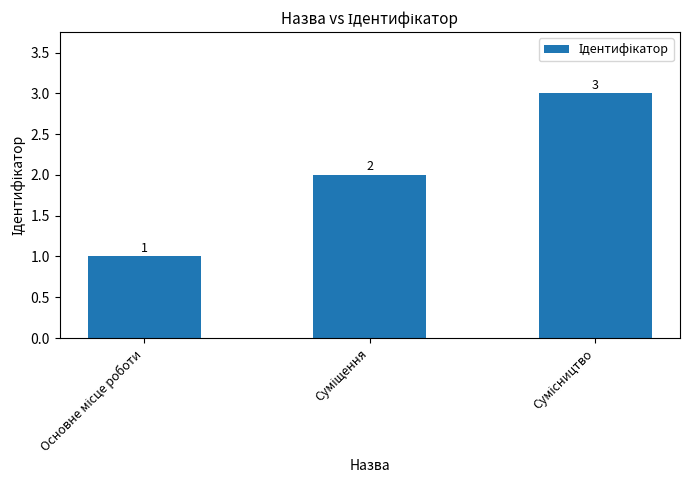

What is the sum of all values?

6